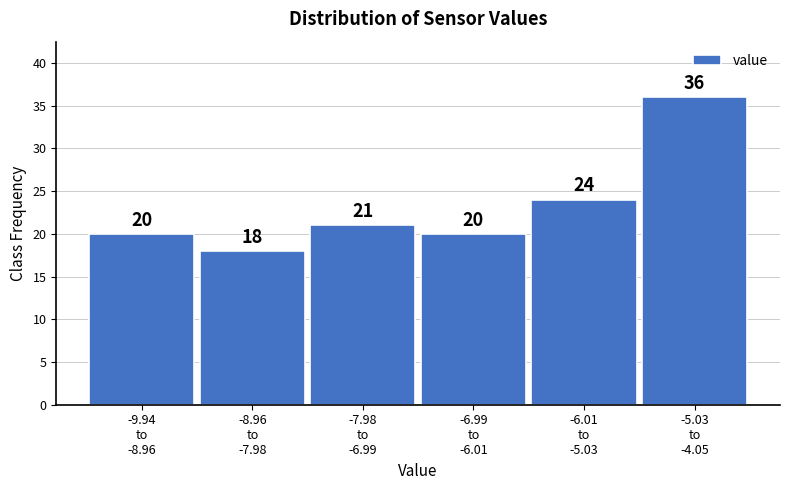

Reading left to right, transcribe all the data shown in this chart.

20	18	21	20	24	36